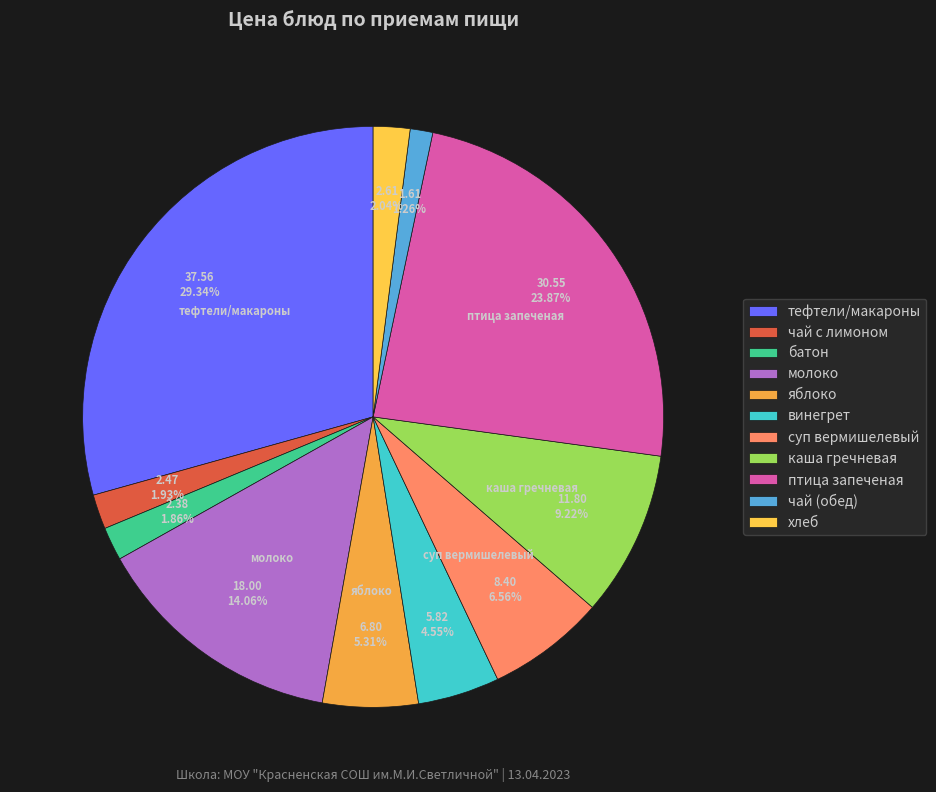

Is чай (обед) the majority of the pie?

No